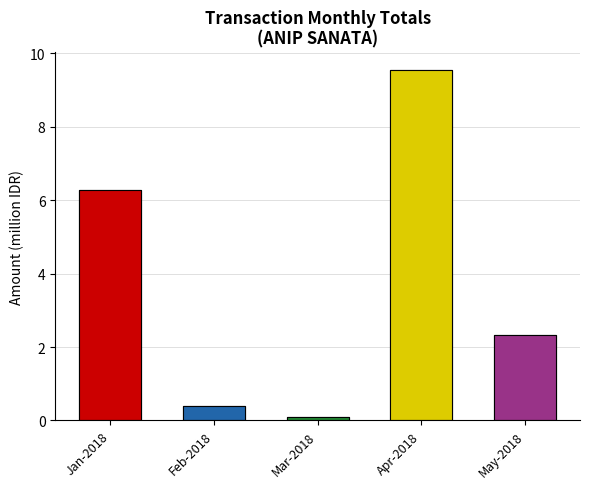

Between Apr-2018 and May-2018, which is larger?

Apr-2018